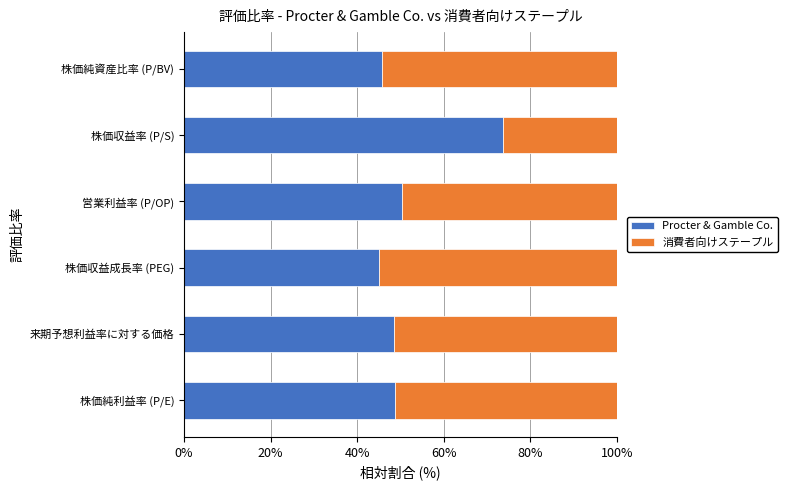

The Procter & Gamble Co. series shows 48.4 at 来期予想利益率に対する価格. True or false?

True